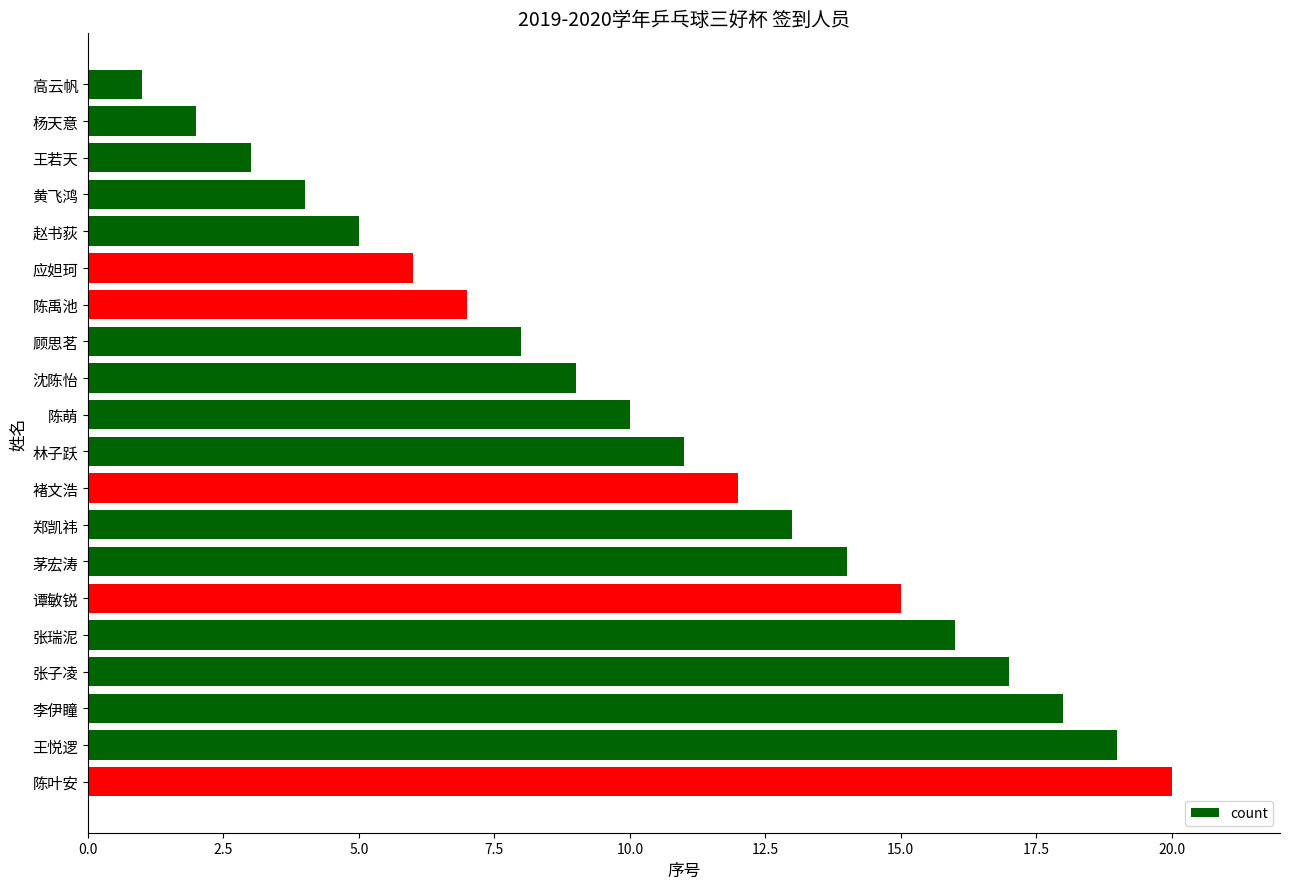

What is the sum of the values at 张子凌 and 张瑞泥?

33